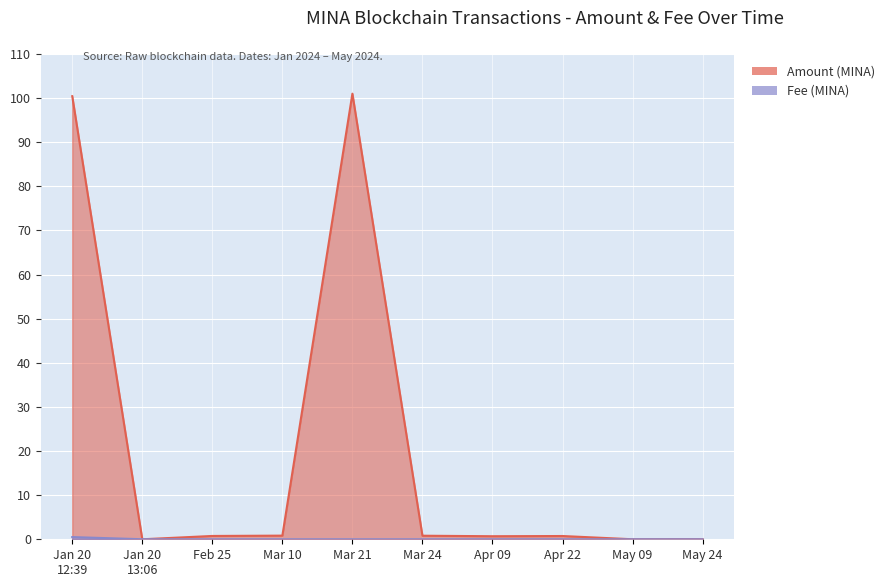

After their last crossing, which series has the higher values: Fee or Amount?

Amount